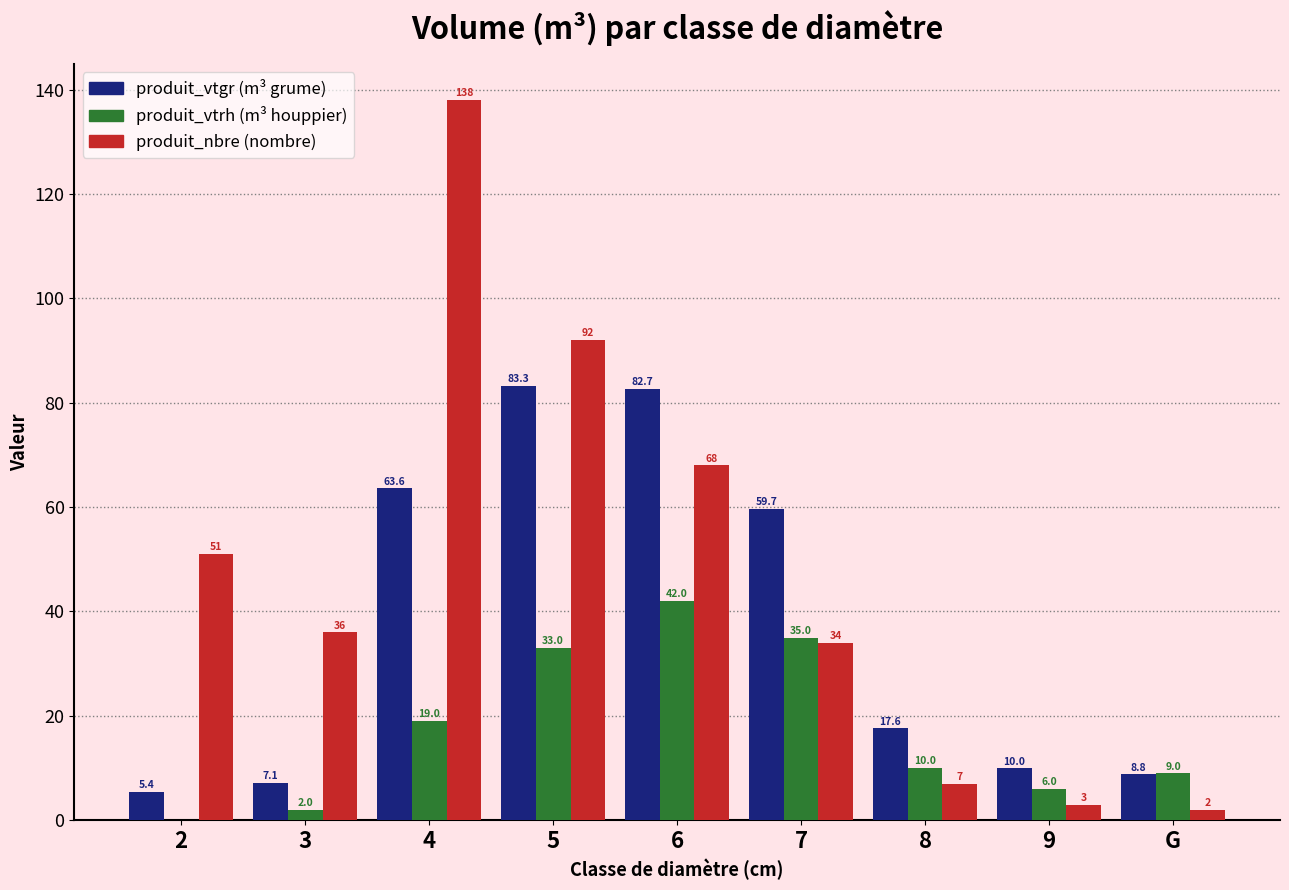

What is the total value across all series at 4?

220.6